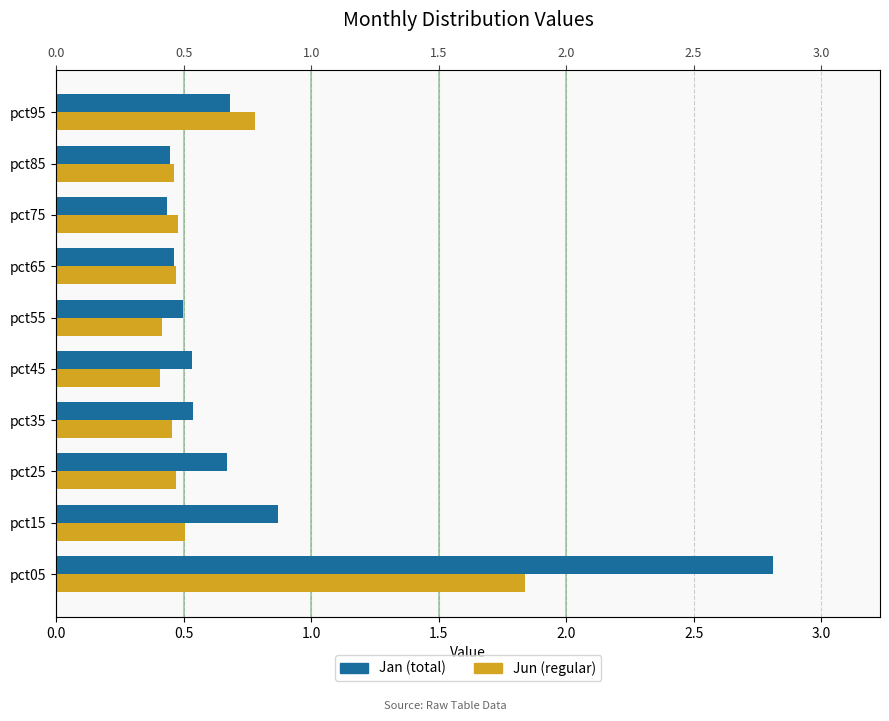

Reading left to right, list all the values displayed in this chart.

Jan: 2.8	0.9	0.7	0.5	0.5	0.5	0.5	0.4	0.4	0.7
Jun: 1.8	0.5	0.5	0.5	0.4	0.4	0.5	0.5	0.5	0.8